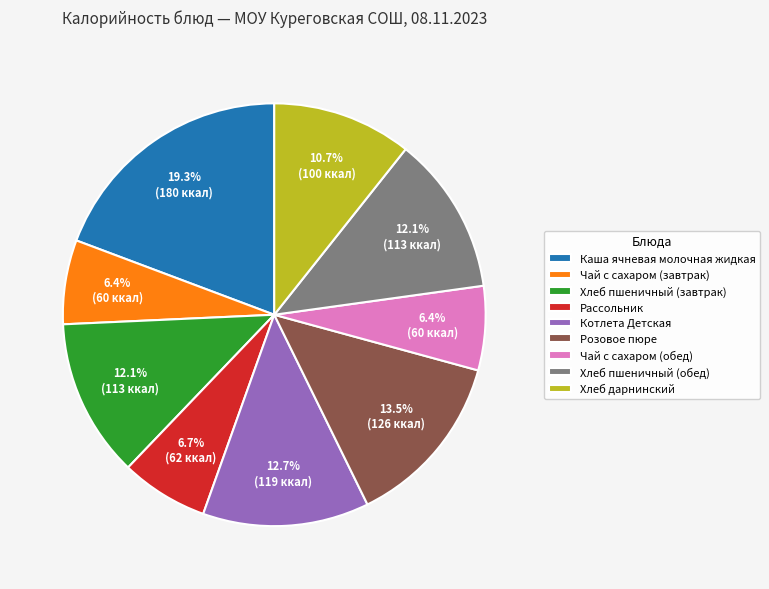

What is the largest slice in the pie chart?

Каша ячневая молочная жидкая